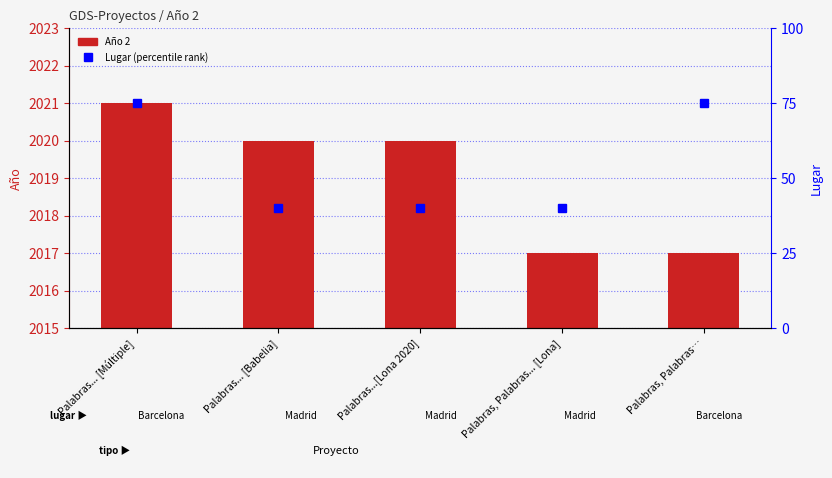

At how many categories does at least one series exceed 1858?

5